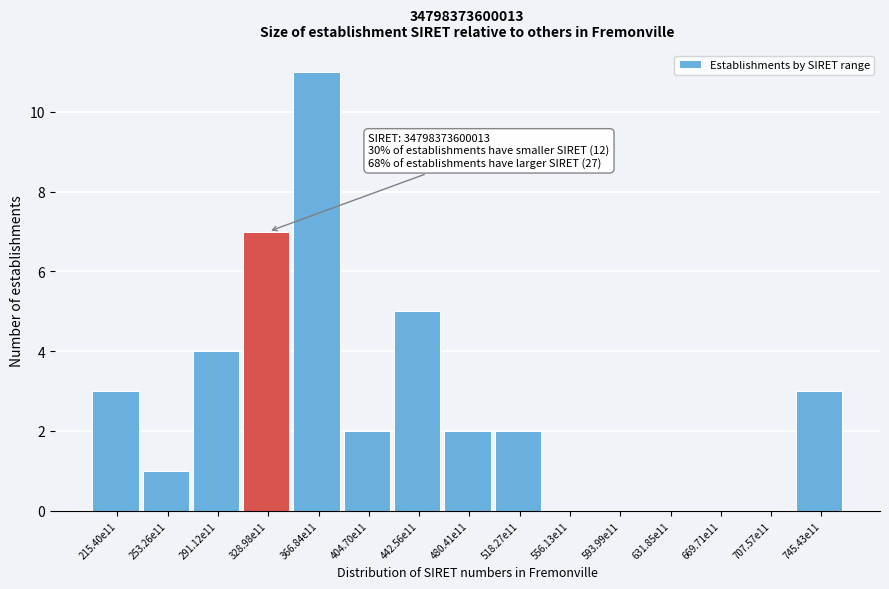

Reading right to left, extract all data points from this chart.

745.43e11=3	707.57e11=0	669.71e11=0	631.85e11=0	593.99e11=0	556.13e11=0	518.27e11=2	480.41e11=2	442.56e11=5	404.70e11=2	366.84e11=11	328.98e11=7	291.12e11=4	253.26e11=1	215.40e11=3